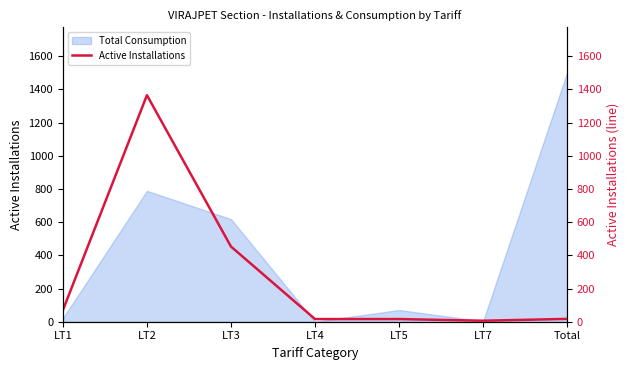

True or false: the data shows 16 at LT4.

True